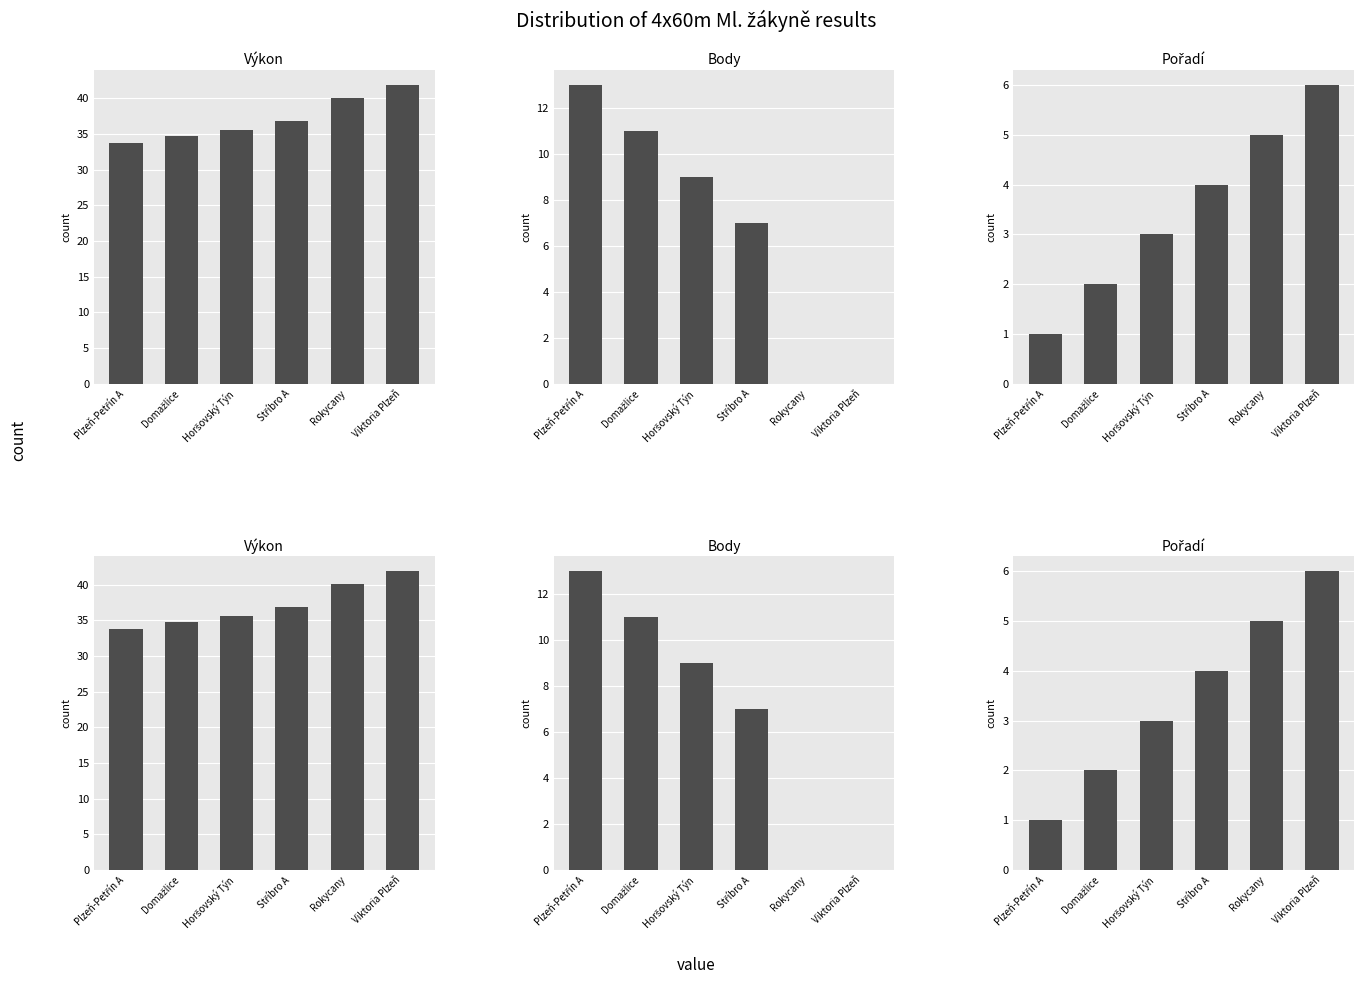

Between Stříbro A and Plzeň-Petřín A, which is larger?

Stříbro A